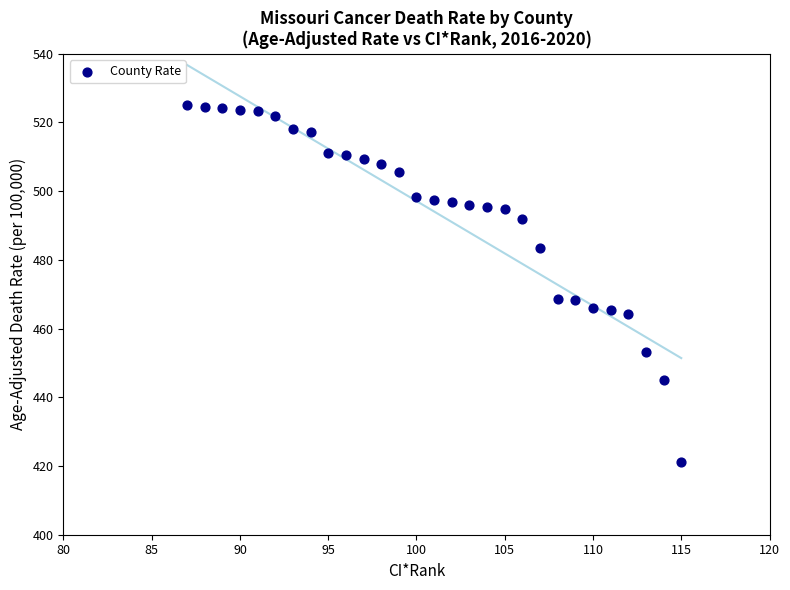

What is the range of Y values (max minus min)?

103.9